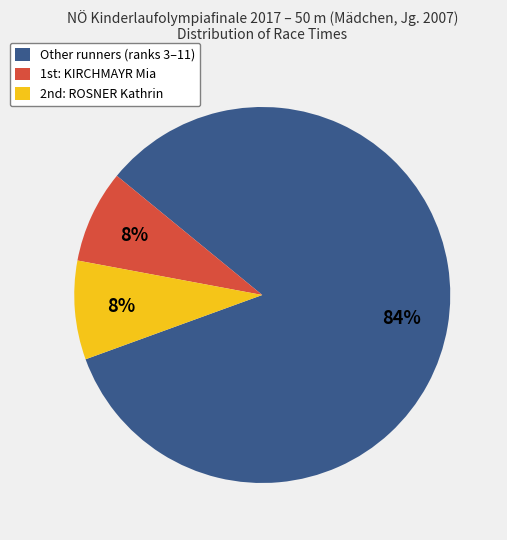

To the nearest percent, what is the difference between the largest and smallest slice percentages?

76%